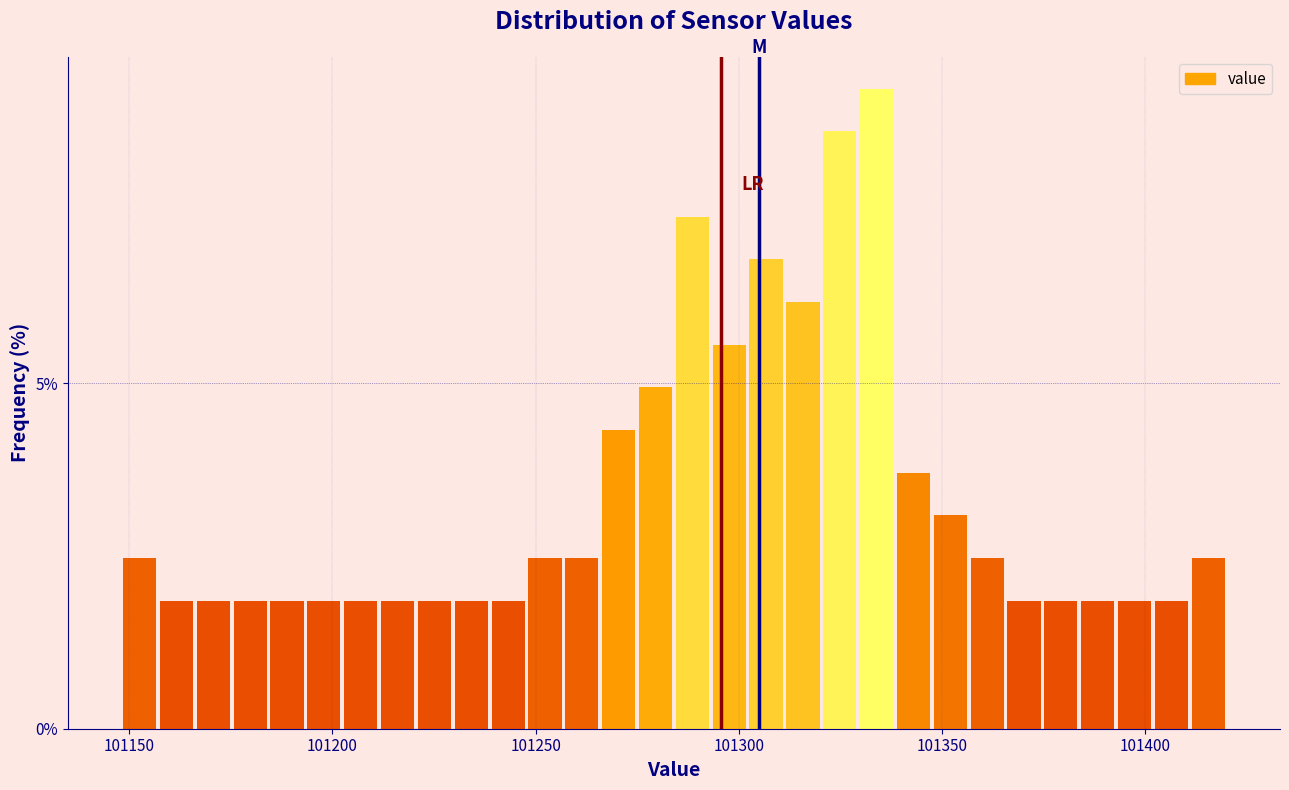

Around what value on the x-axis is the tallest bar? Give the approximate position of its centre, as read against the axis.

101335